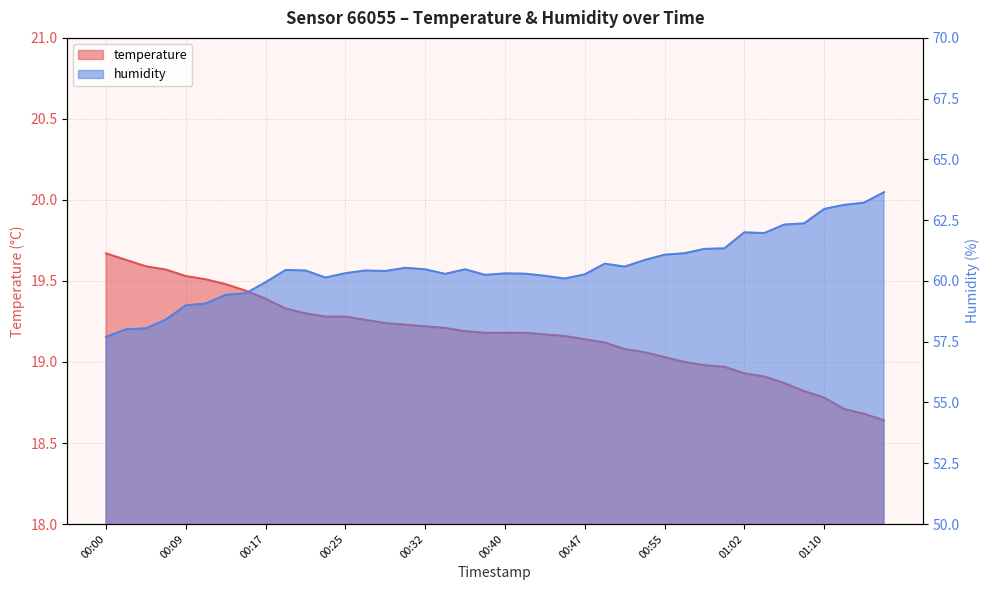

How many data points in temperature are above 19?

29